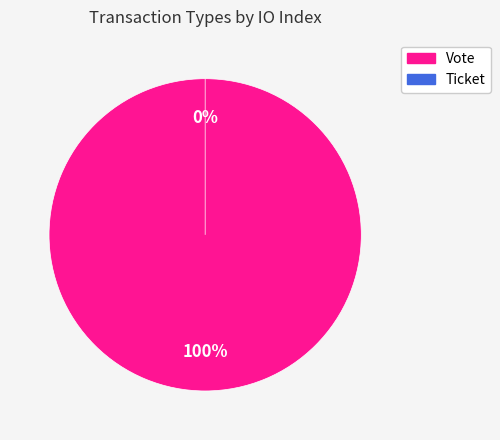

What is the change in value from Vote to Ticket?

-1